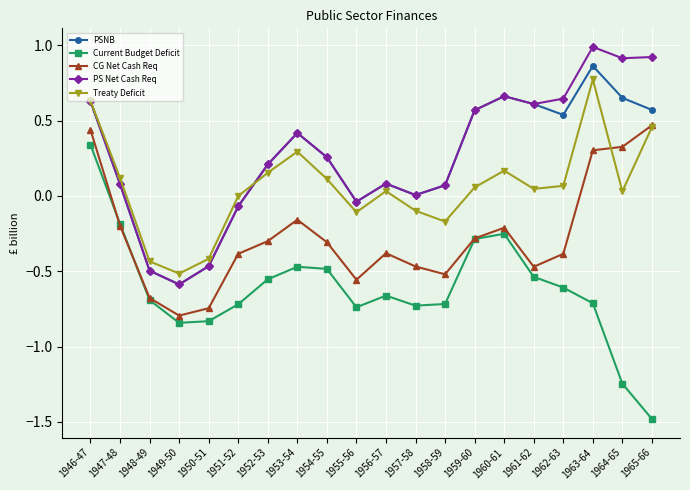

How many lines are shown in the chart?

5